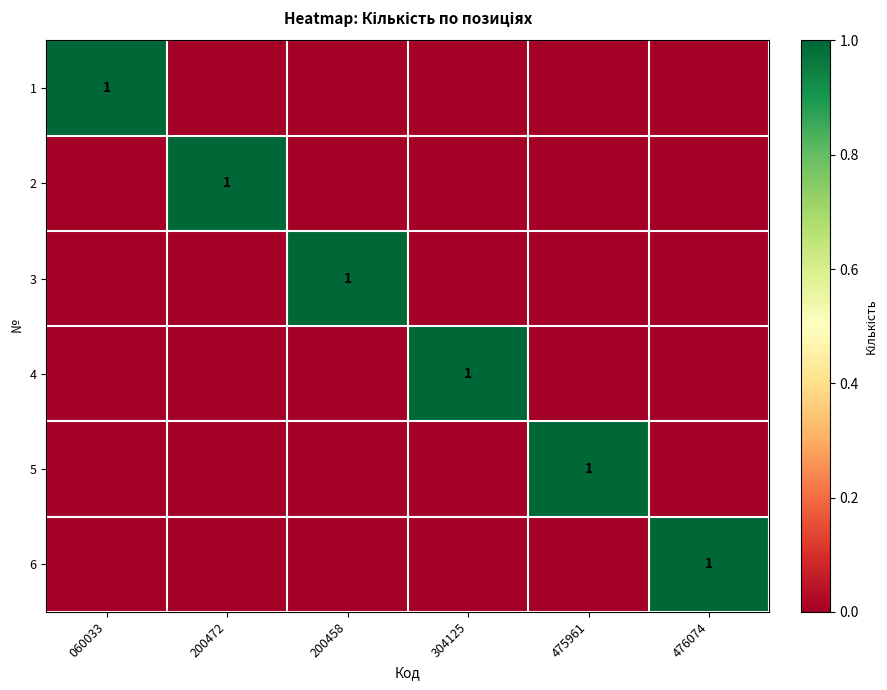

What is the difference between the highest and lowest values at 476074?

1